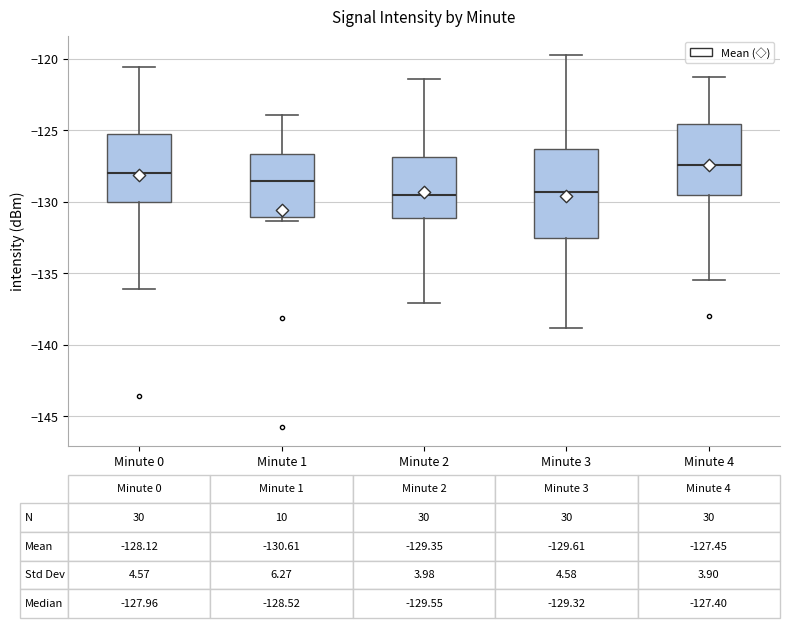

Comparing the boxes themselves (not the whiskers), which one is the tallest?

Minute 3